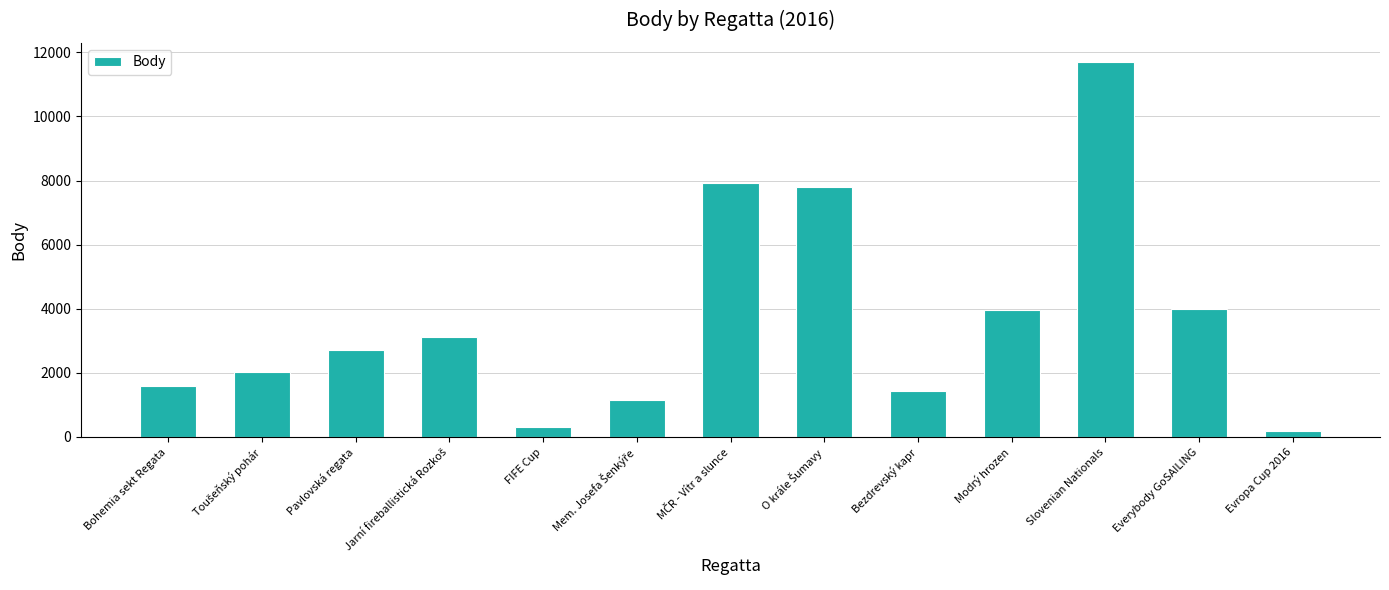

Which label corresponds to the largest value in the chart?

Slovenian Nationals